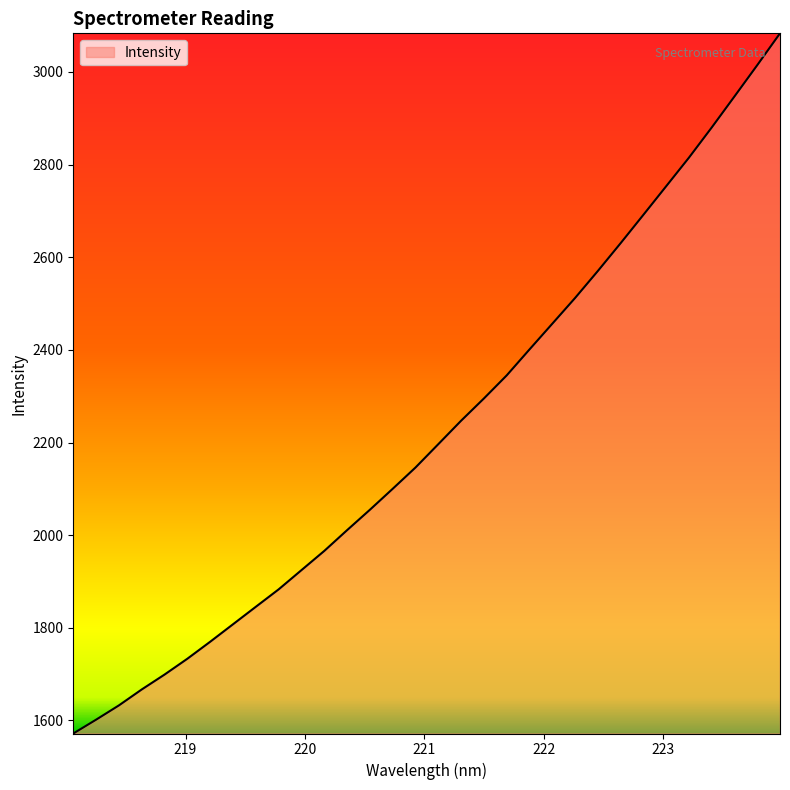

What is the difference between the maximum and minimum values?

1511.6